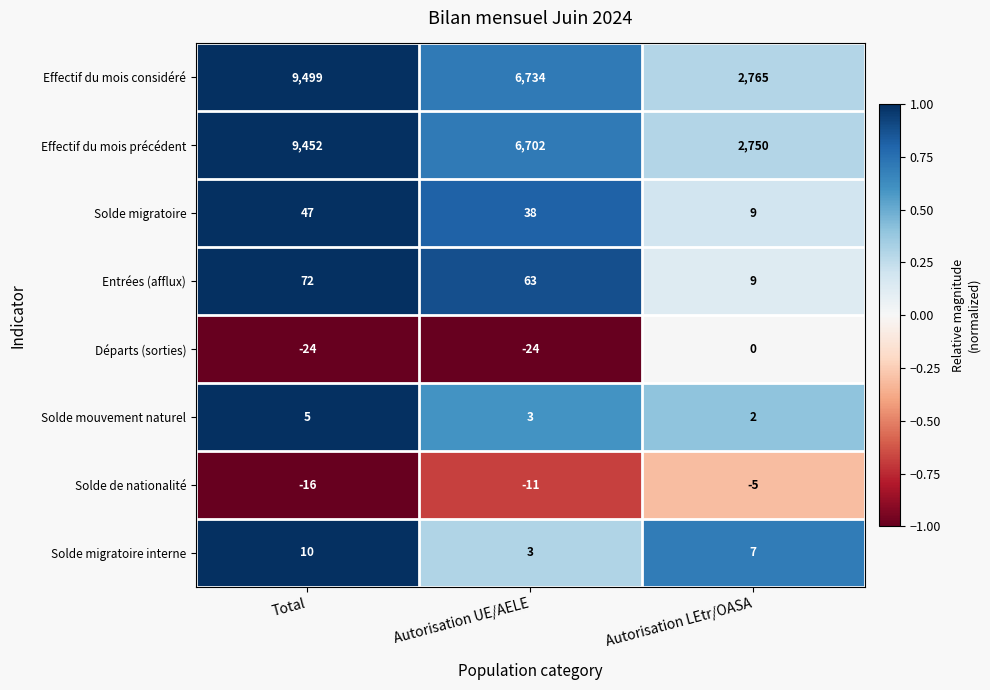

What is the smallest value displayed?

-24